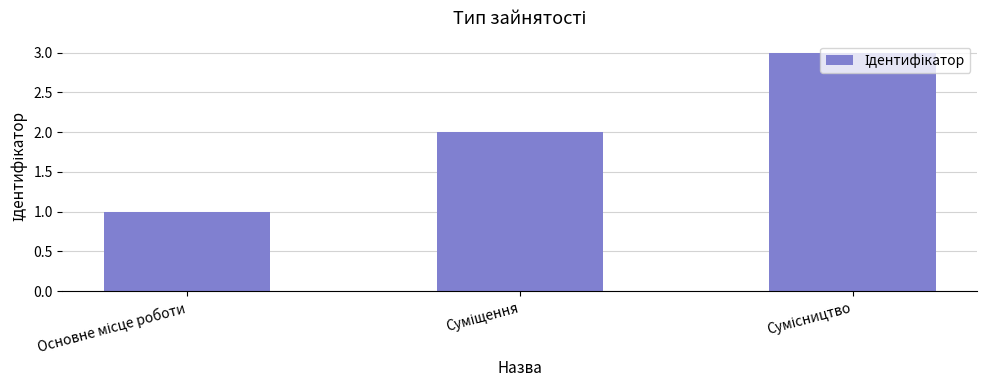

What is the greatest value displayed?

3